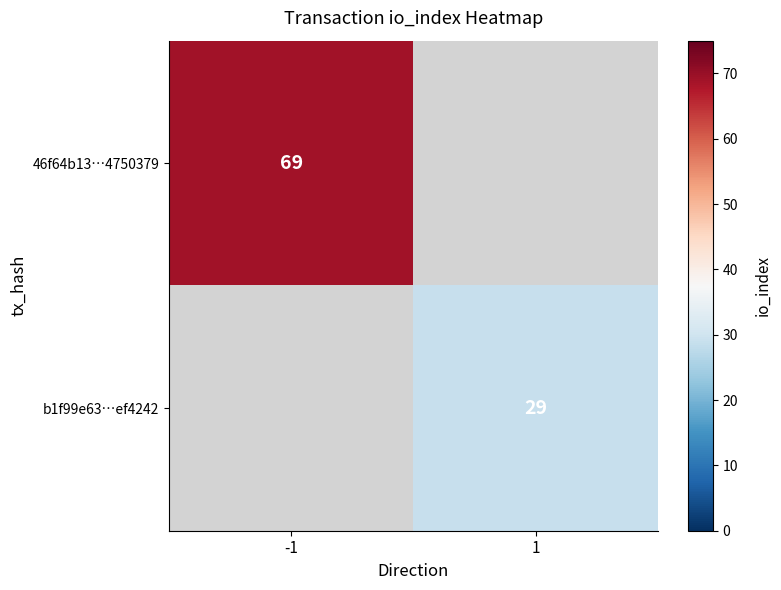

The value of 46f64b13…4750379 at -1 is 69. True or false?

True